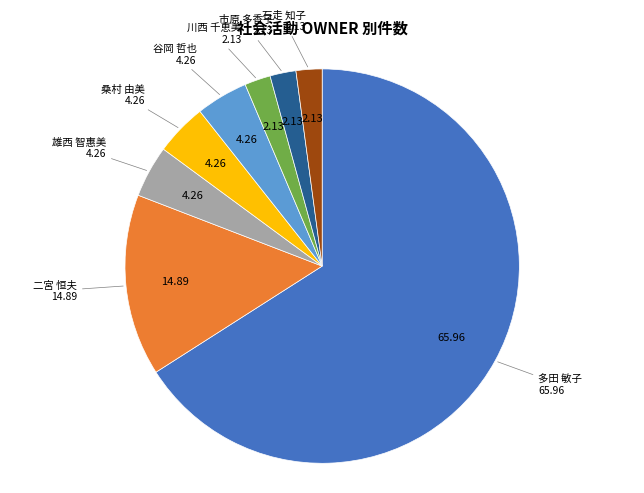

Is there any slice that represents more than half of the pie?

Yes